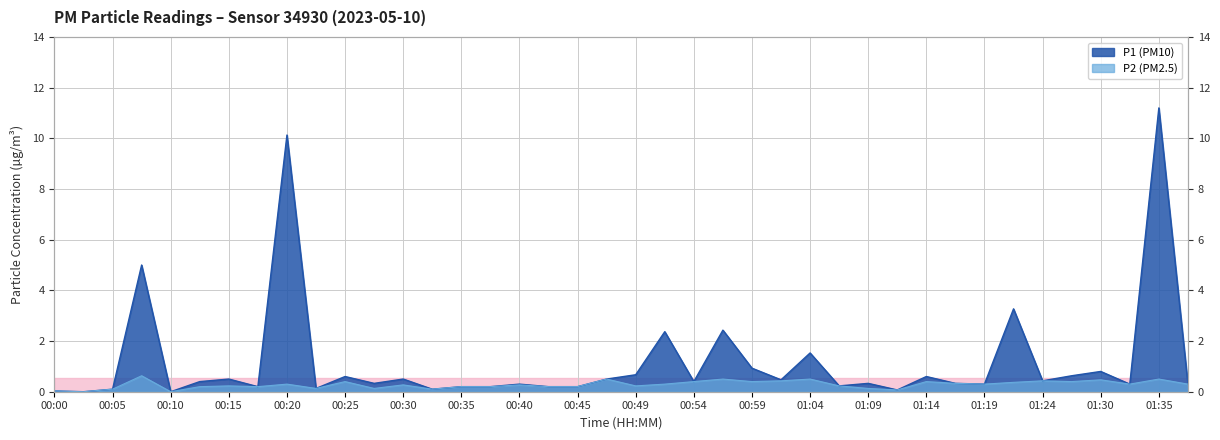

True or false: P2 and P1 intersect in this chart.

False